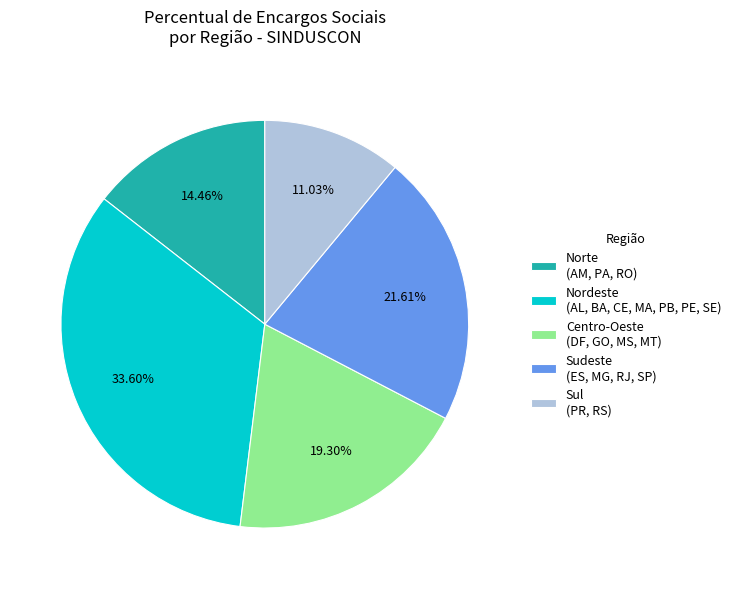

Which has a higher value, Sul (PR, RS) or Nordeste (AL, BA, CE, MA, PB, PE, SE)?

Nordeste (AL, BA, CE, MA, PB, PE, SE)